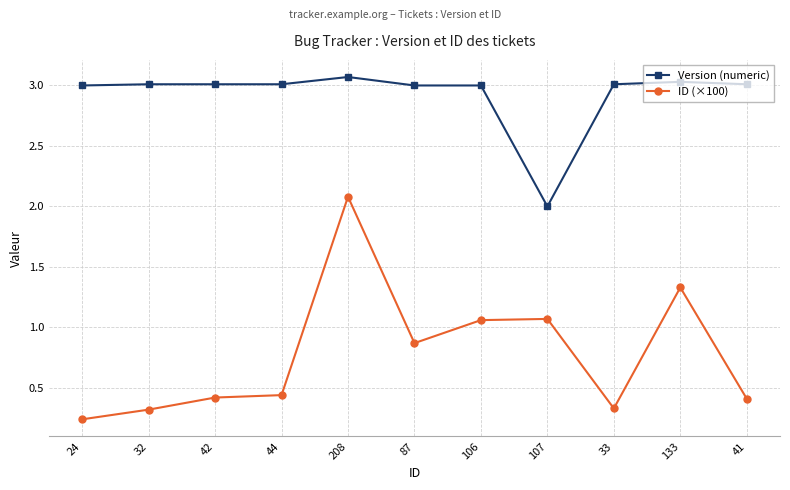

What is the sum of all ID (×100) values?

8.6